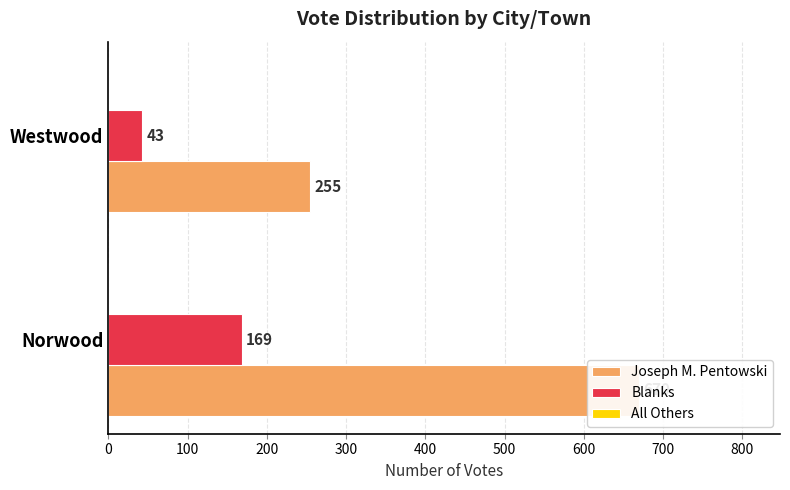

How many groups of bars are there?

2